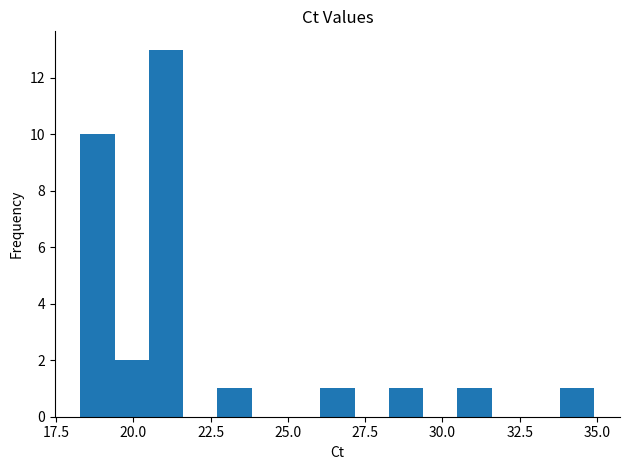

Read against the x-axis, roughly where is the centre of the tallest bar?

21.0